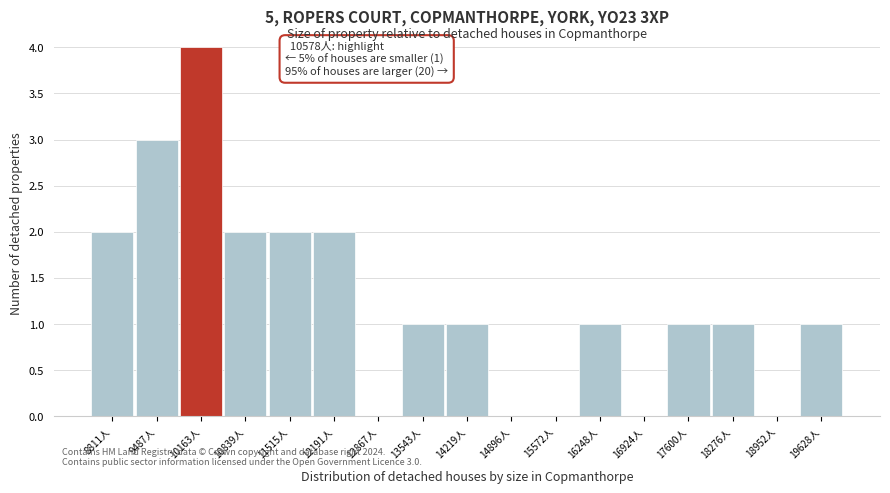

Reading right to left, transcribe all the data shown in this chart.

19628人=1	18952人=0	18276人=1	17600人=1	16924人=0	16248人=1	15572人=0	14896人=0	14219人=1	13543人=1	12867人=0	12191人=2	11515人=2	10839人=2	10163人=4	9487人=3	8811人=2